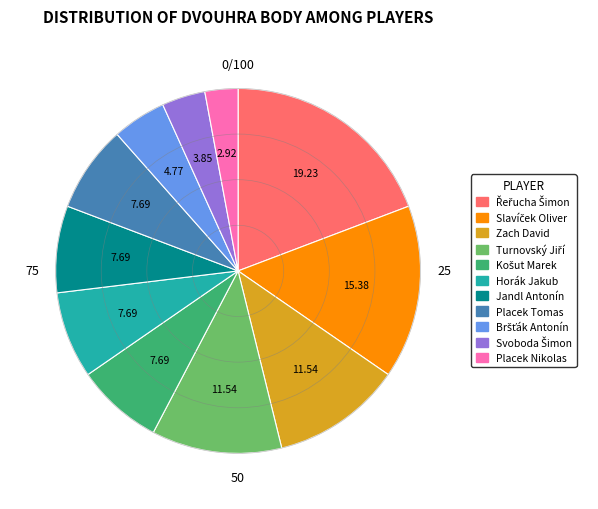

Combined, do Placek Nikolas and Horák Jakub account for over 50%?

No